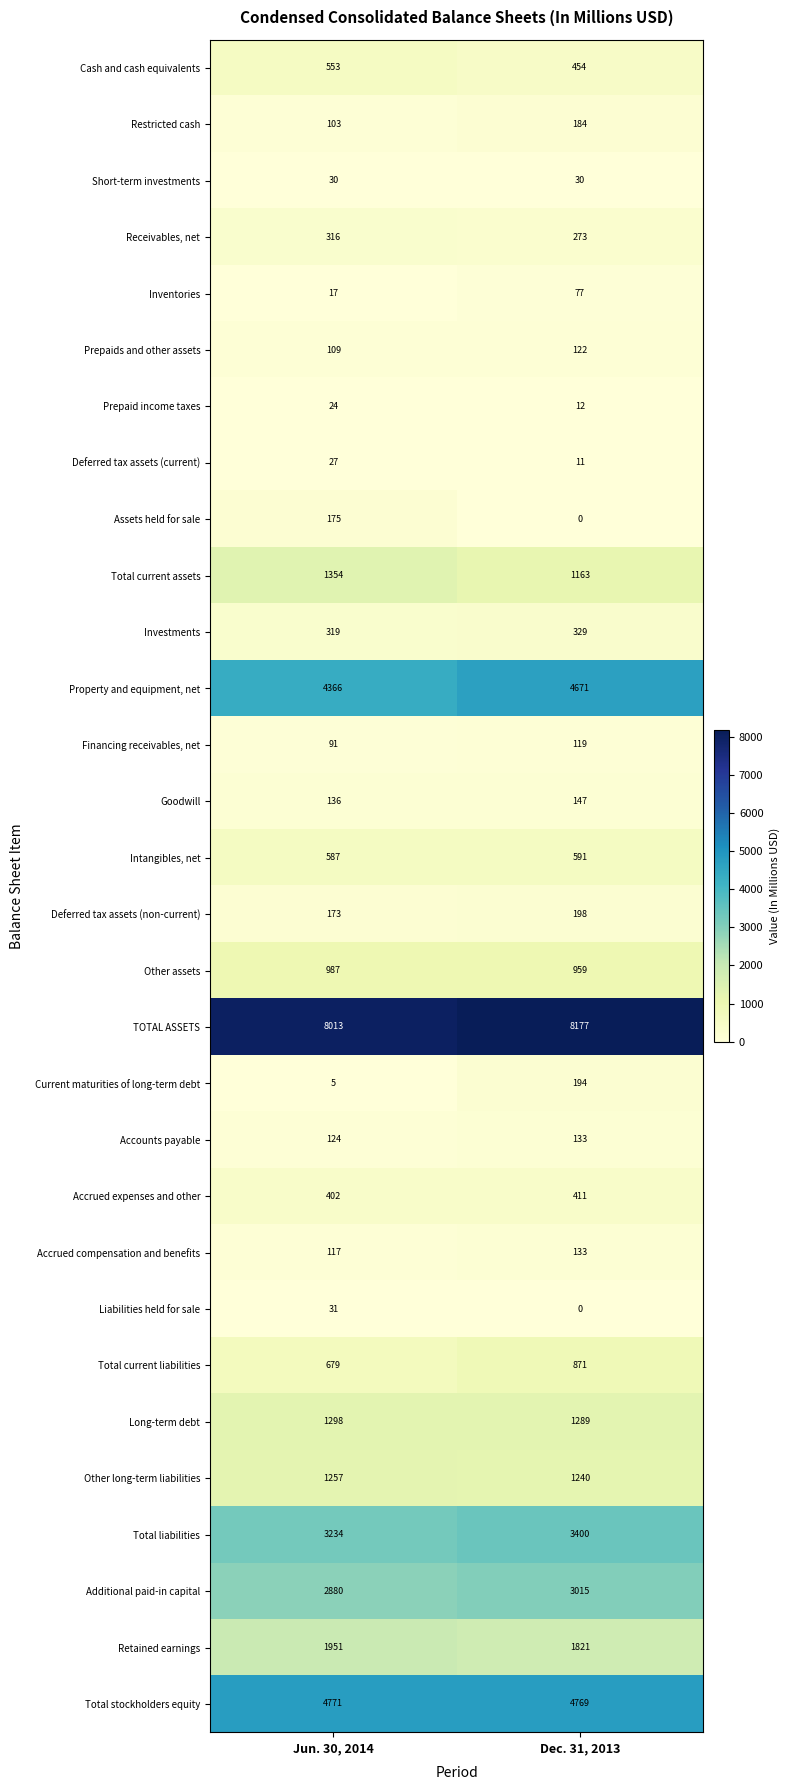

Is the value of Receivables, net at Jun. 30, 2014 greater than the value of Short-term investments at Dec. 31, 2013?

Yes